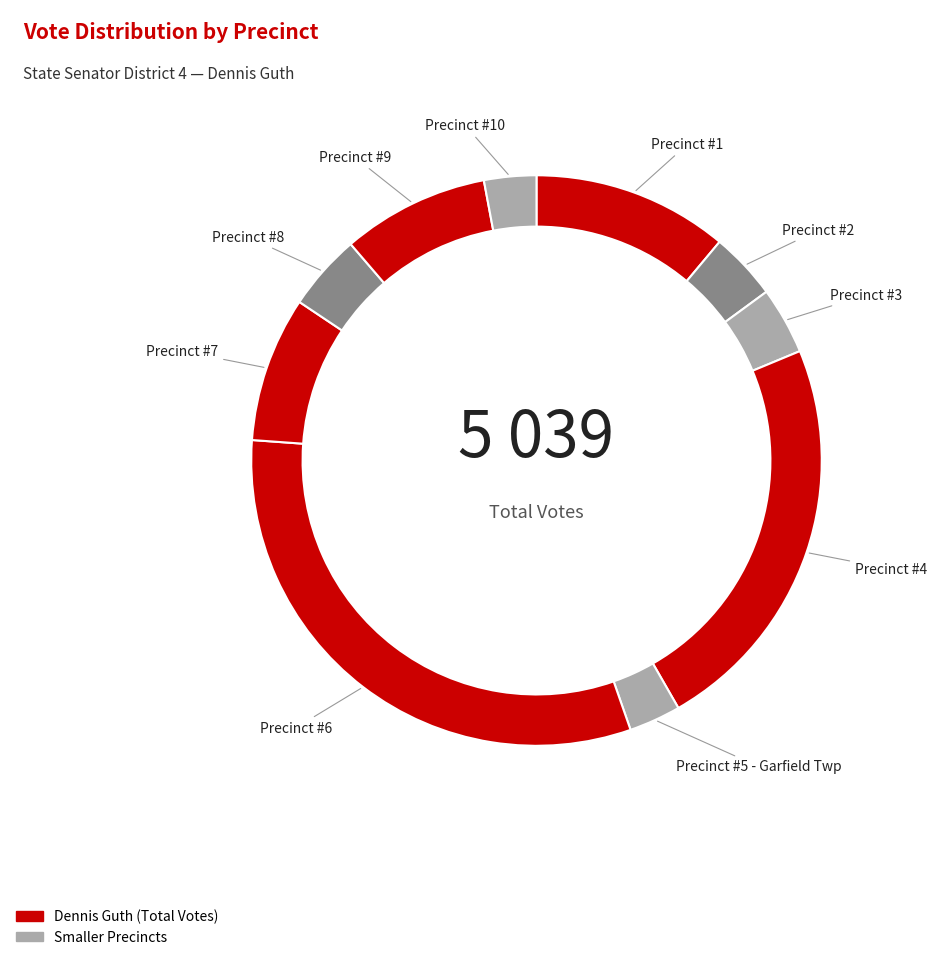

How many slices are in this pie chart?

10